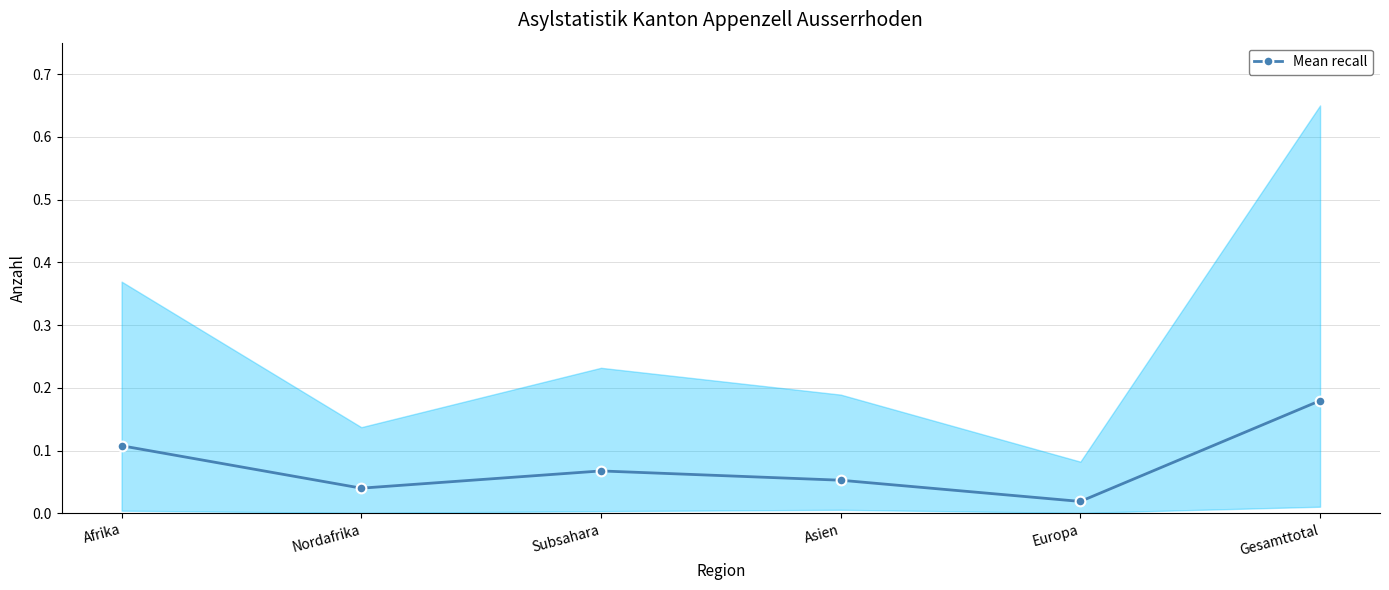

List the labels in order of value, smallest first.

Europa, Nordafrika, Asien, Subsahara, Afrika, Gesamttotal